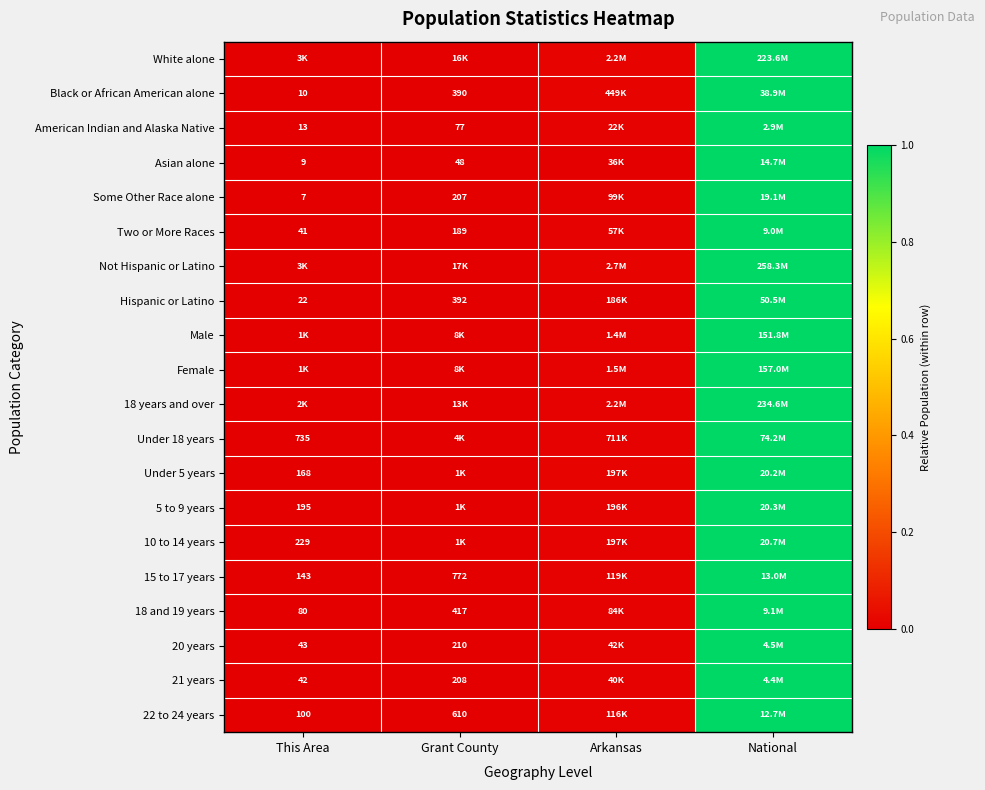

Count the number of data series in this chart.

20